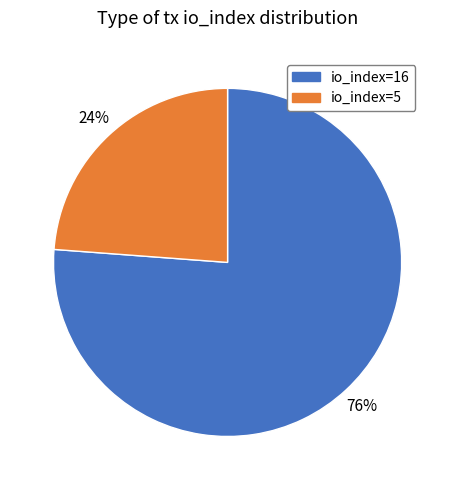

Is the sum of io_index=16 and io_index=5 greater than half?

Yes